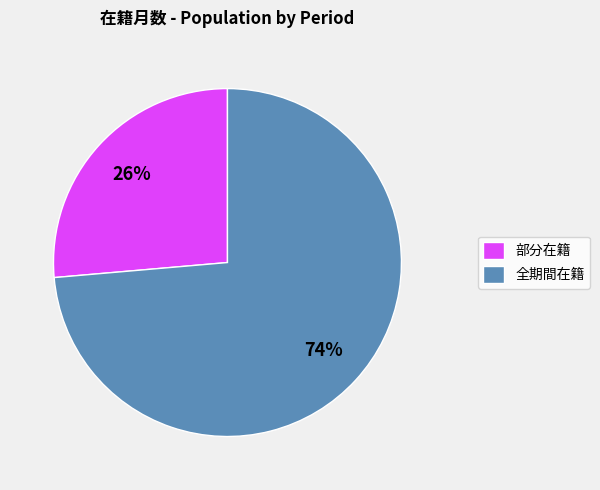

Which category has the biggest portion of the pie?

全期間在籍